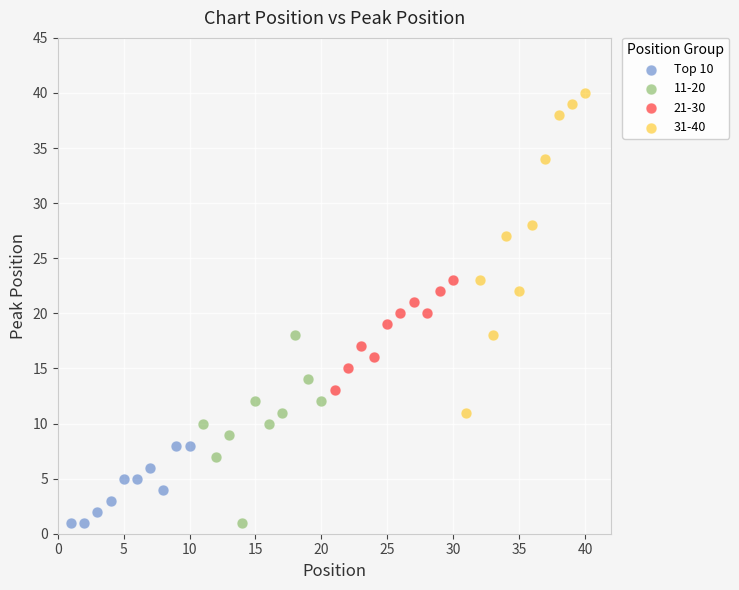

Which series has the largest Y range (max minus min)?

31-40